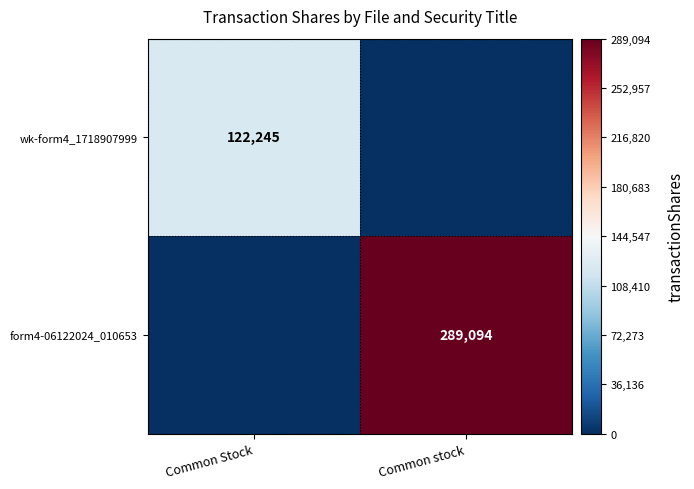

The form4-06122024_010653 series shows 386471 at Common stock. True or false?

False